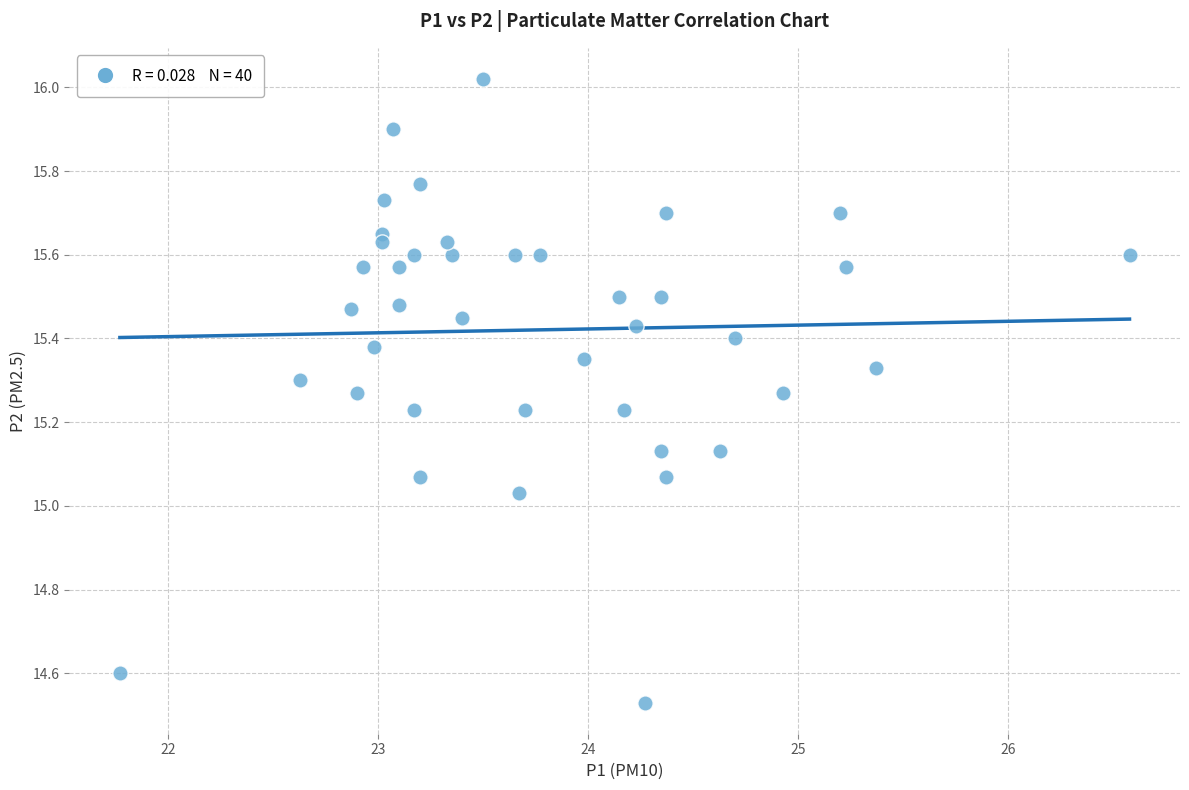

What is the range of Y values (max minus min)?

1.5